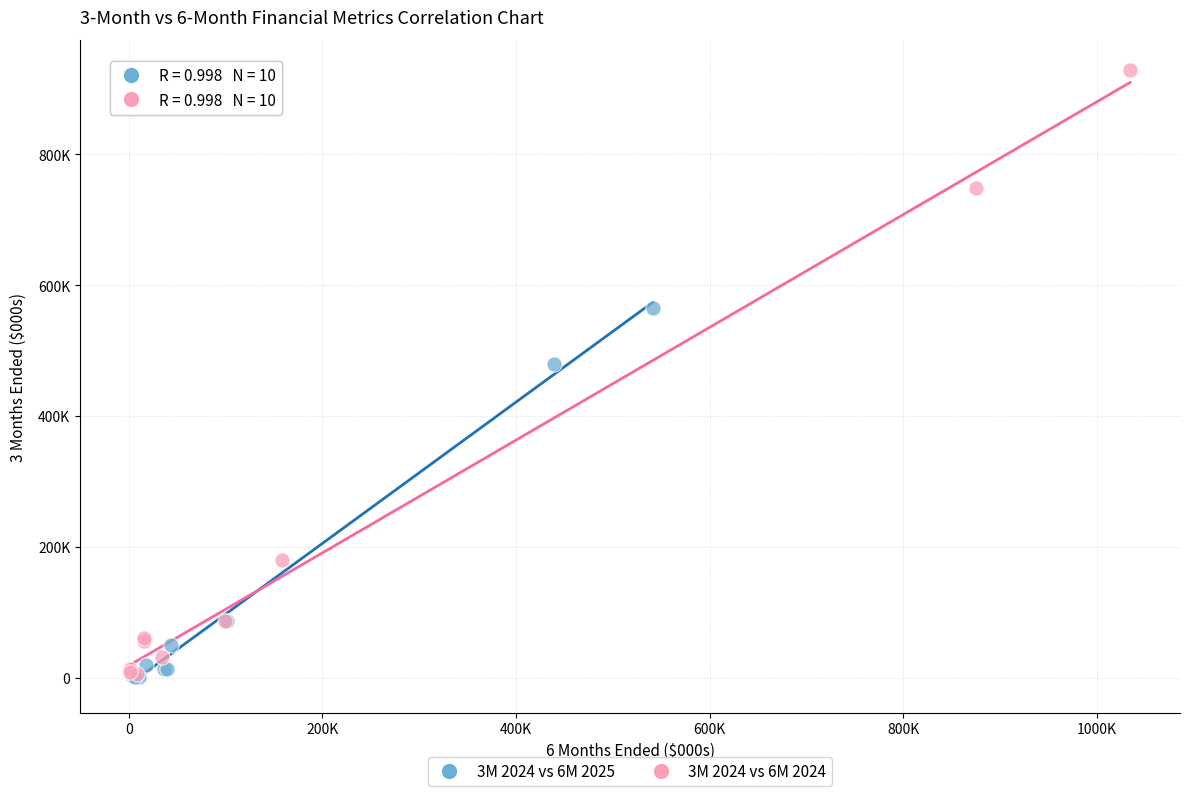

Which series reaches the maximum Y coordinate?

3M 2024 vs 6M 2024